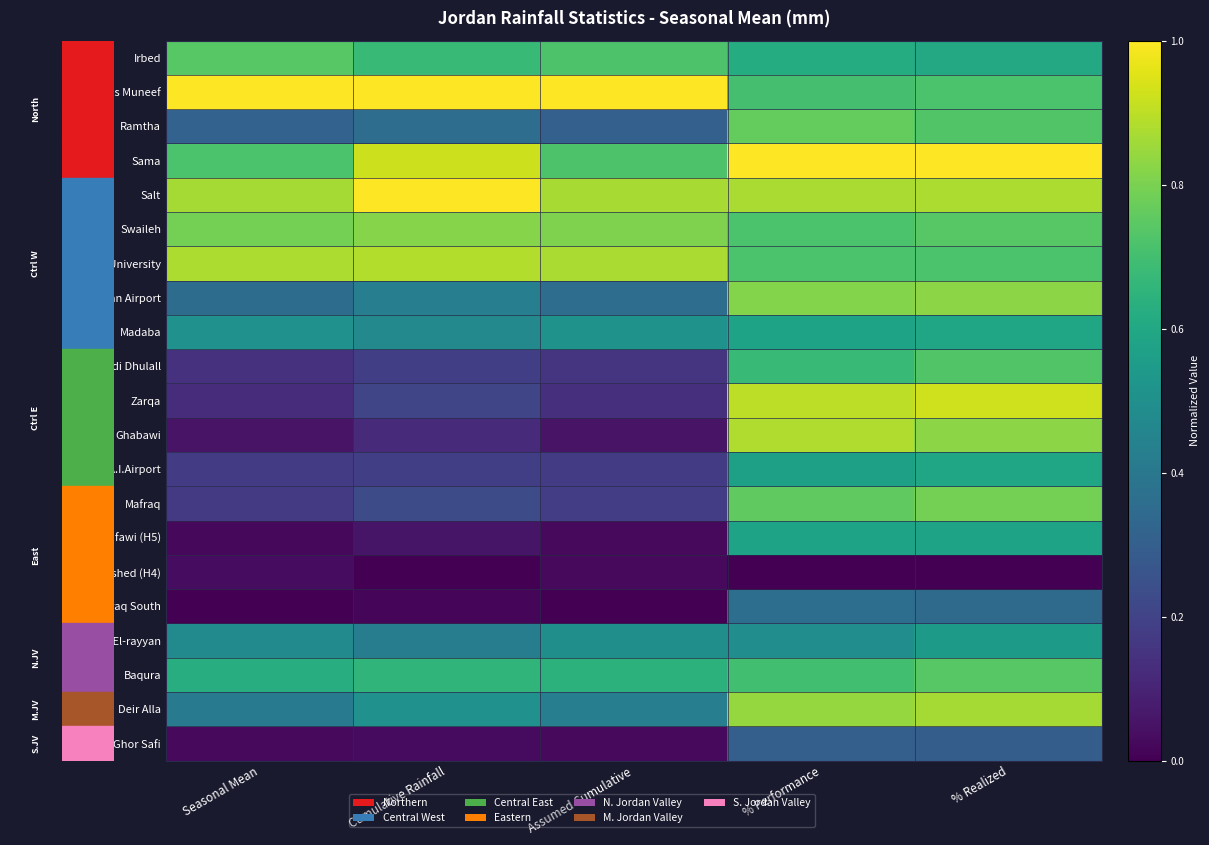

Which series changed the most between Assumed Cumulative and % Performance?

Ghabawi